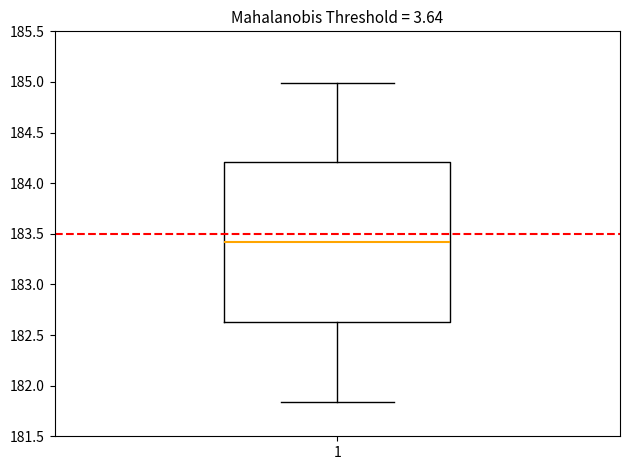

Transcribe this box plot: give where the median line is, the range the box spans, and where the two whiskers end, as read against the y-axis. The values are not printed on the chart, so give them approximately, as read against the axis.

median 183.40, box 182.65 to 184.20, whiskers 181.85 to 185.00